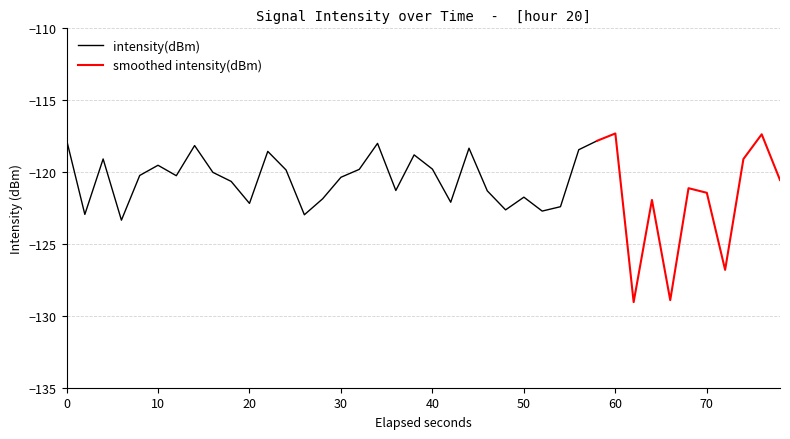

What is the highest value of the intensity(dBm) series?

-117.8